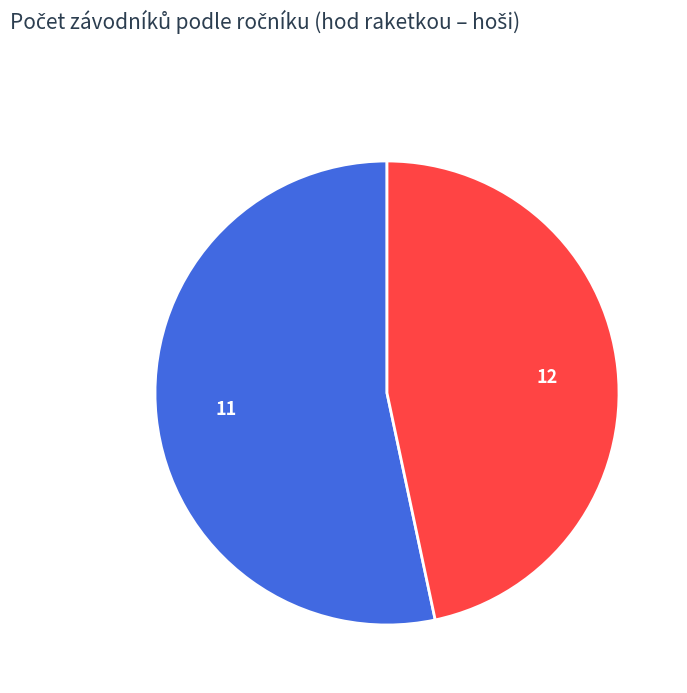

What is the largest slice in the pie chart?

11